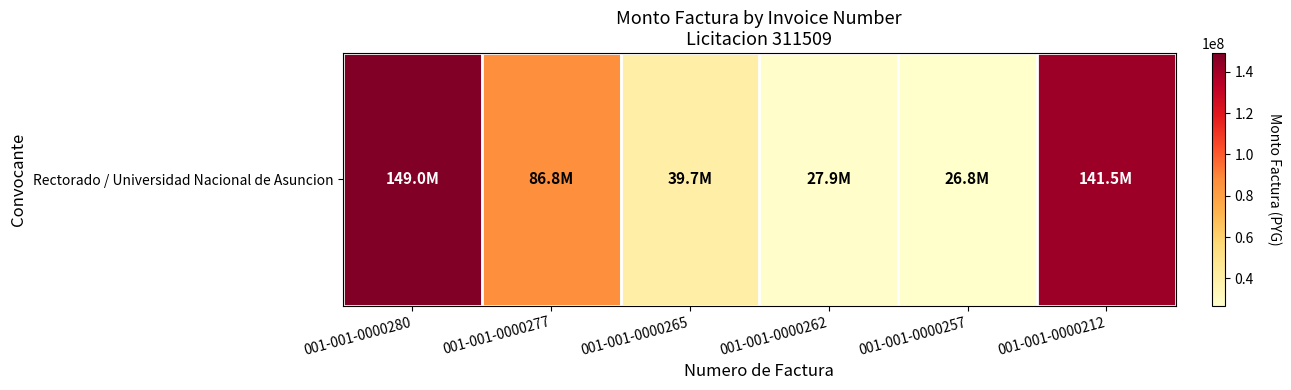

List the labels in order of value, smallest first.

001-001-0000257, 001-001-0000262, 001-001-0000265, 001-001-0000277, 001-001-0000212, 001-001-0000280